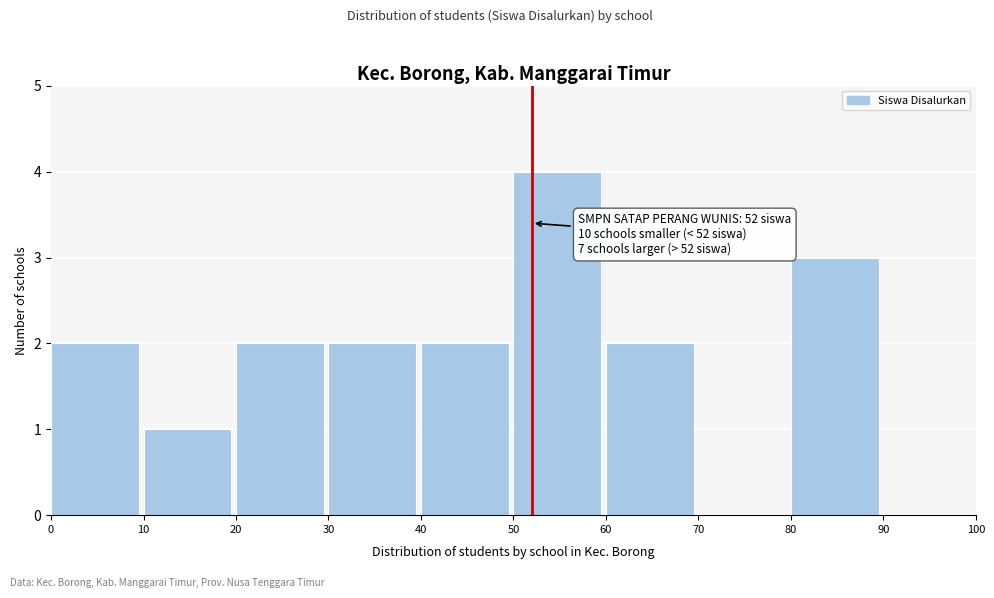

Over which range of the x-axis is the bar tallest?

50 to 60